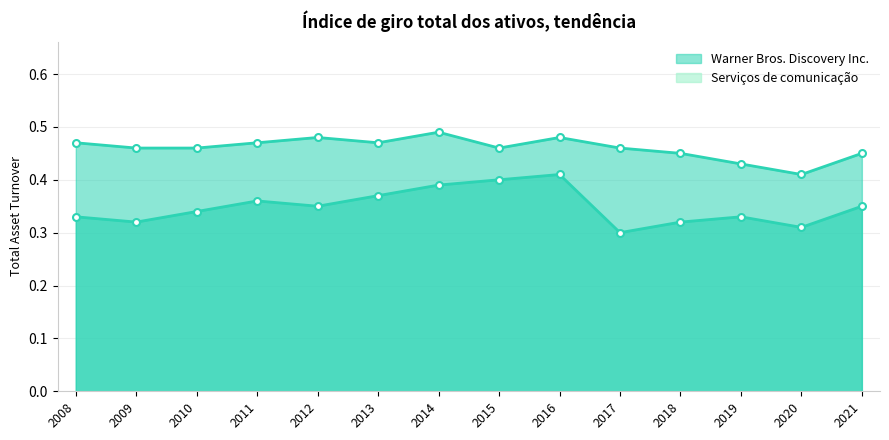

Rank the series at 2019 from lowest to highest value.

Warner Bros. Discovery Inc., Serviços de comunicação